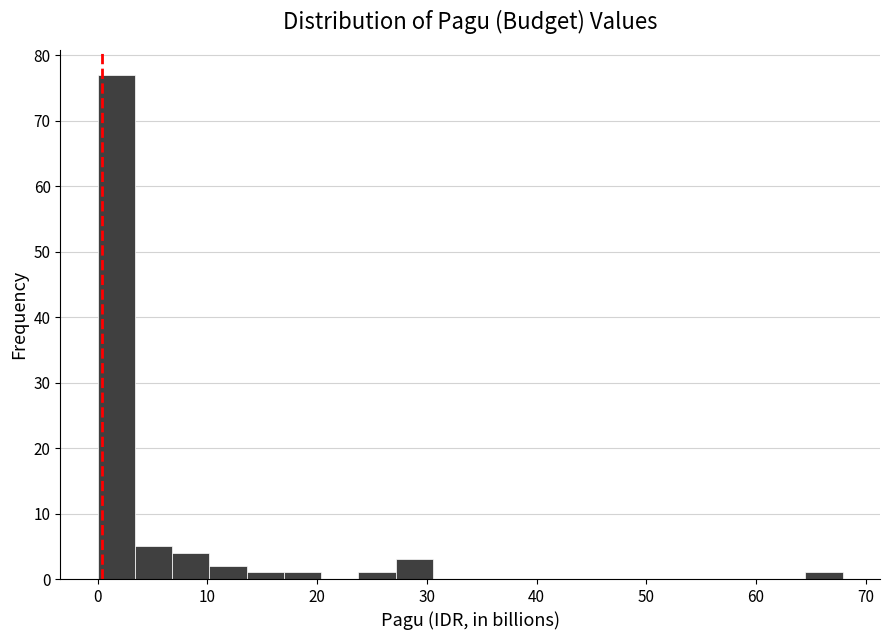

Around what value on the x-axis is the tallest bar? Give the approximate position of its centre, as read against the axis.

2